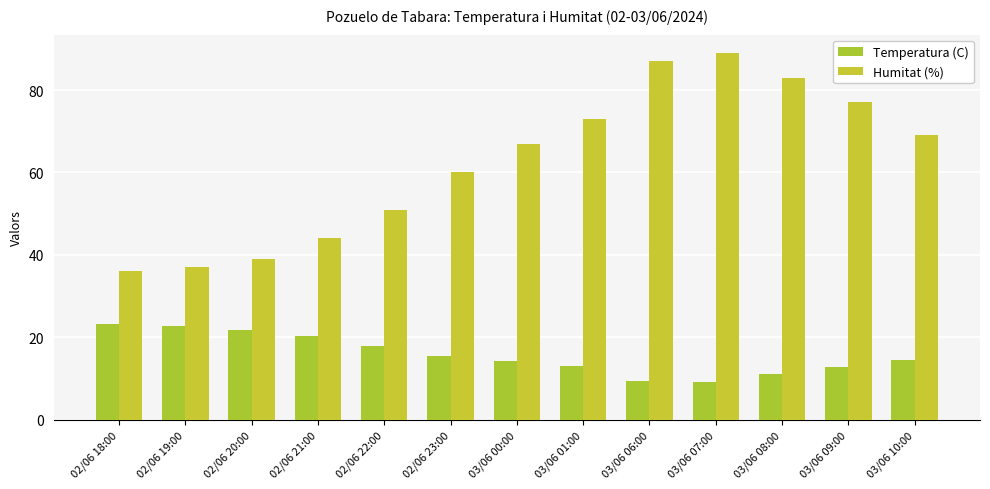

Which has a higher value, 02/06 21:00 or 03/06 00:00?

02/06 21:00